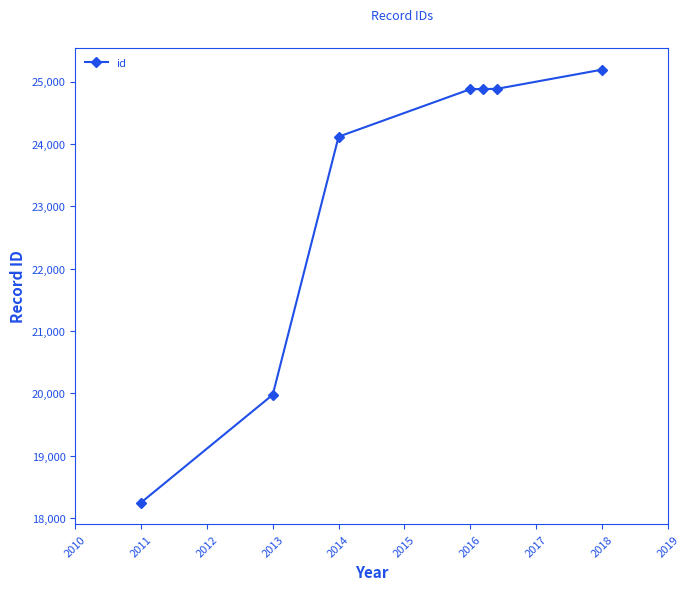

True or false: there are more than 2 points higher than both neighbors.

False